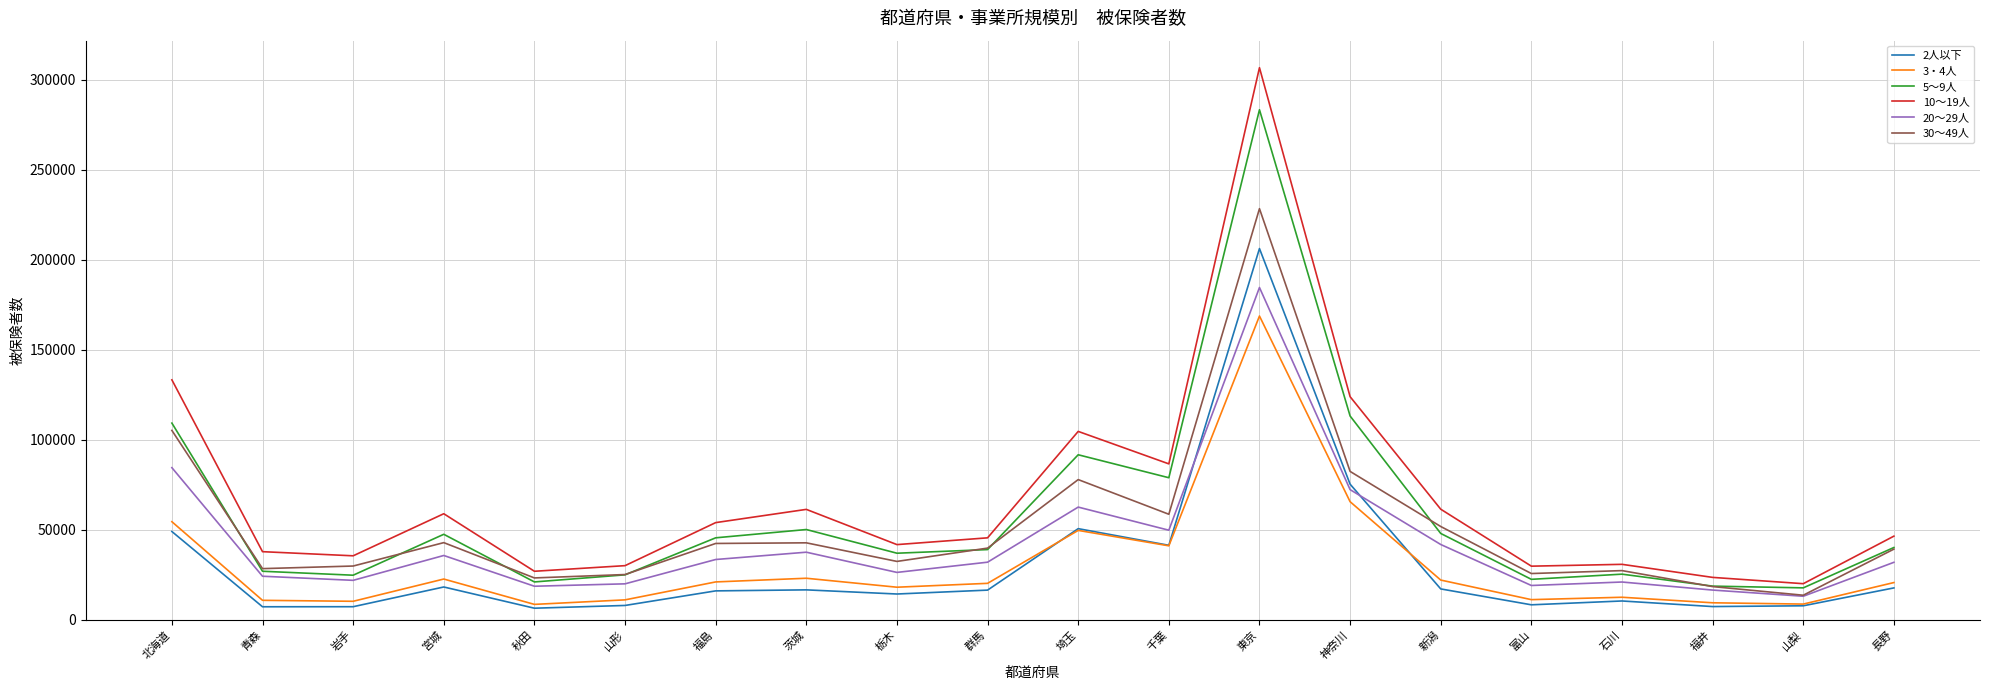

Where is the first local maximum for 20～29人?

宮城